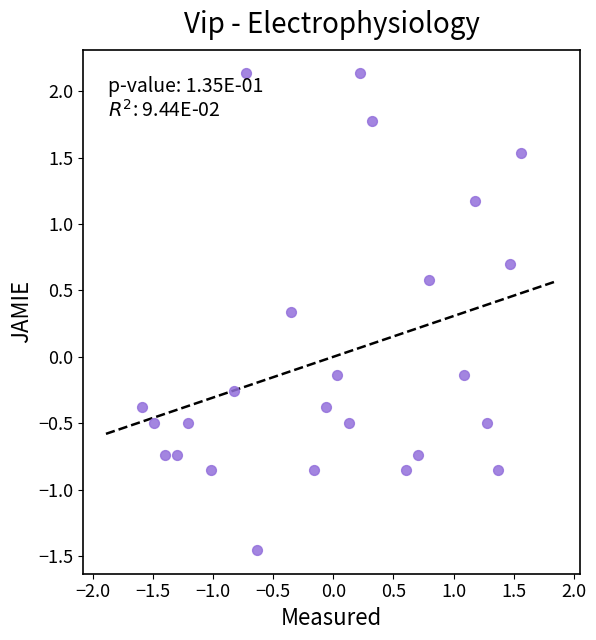

What is the range of Y values (max minus min)?

3.6